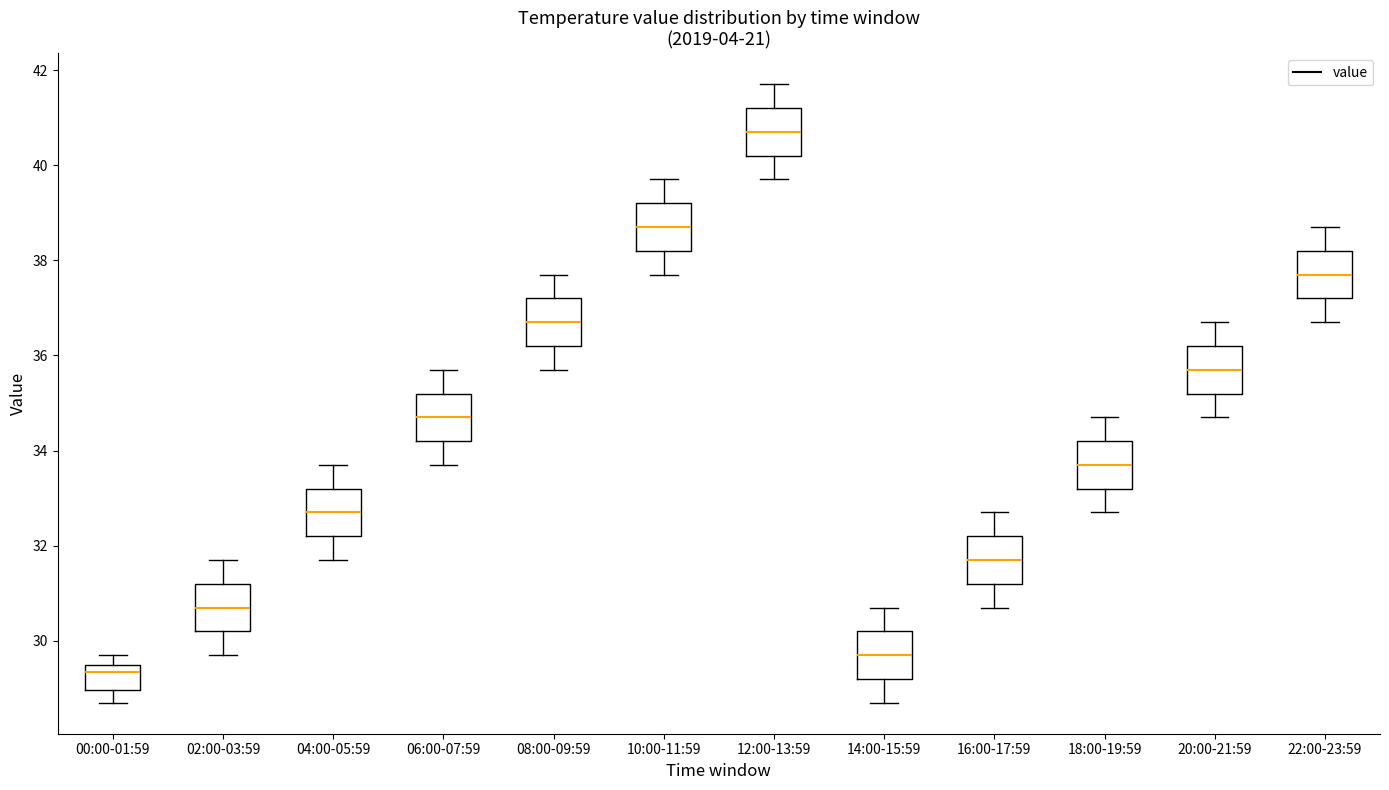

Reading left to right, transcribe this box plot: for each box, give where its median line is, the range the box spans, and where its two whiskers end, as read against the y-axis. The values are not printed on the chart, so give them approximately, as read against the axis.

00:00-01:59: median 29.4, box 29.0 to 29.6, whiskers 28.8 to 29.8
02:00-03:59: median 30.8, box 30.2 to 31.2, whiskers 29.8 to 31.8
04:00-05:59: median 32.8, box 32.2 to 33.2, whiskers 31.8 to 33.8
06:00-07:59: median 34.8, box 34.2 to 35.2, whiskers 33.8 to 35.8
08:00-09:59: median 36.8, box 36.2 to 37.2, whiskers 35.8 to 37.8
10:00-11:59: median 38.8, box 38.2 to 39.2, whiskers 37.8 to 39.8
12:00-13:59: median 40.8, box 40.2 to 41.2, whiskers 39.8 to 41.8
14:00-15:59: median 29.8, box 29.2 to 30.2, whiskers 28.8 to 30.8
16:00-17:59: median 31.8, box 31.2 to 32.2, whiskers 30.8 to 32.8
18:00-19:59: median 33.8, box 33.2 to 34.2, whiskers 32.8 to 34.8
20:00-21:59: median 35.8, box 35.2 to 36.2, whiskers 34.8 to 36.8
22:00-23:59: median 37.8, box 37.2 to 38.2, whiskers 36.8 to 38.8